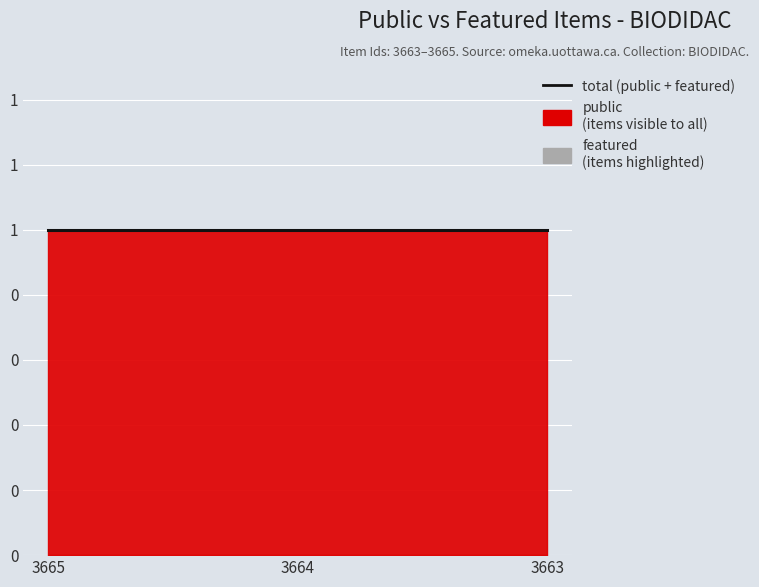

At how many categories does at least one series exceed 0?

3